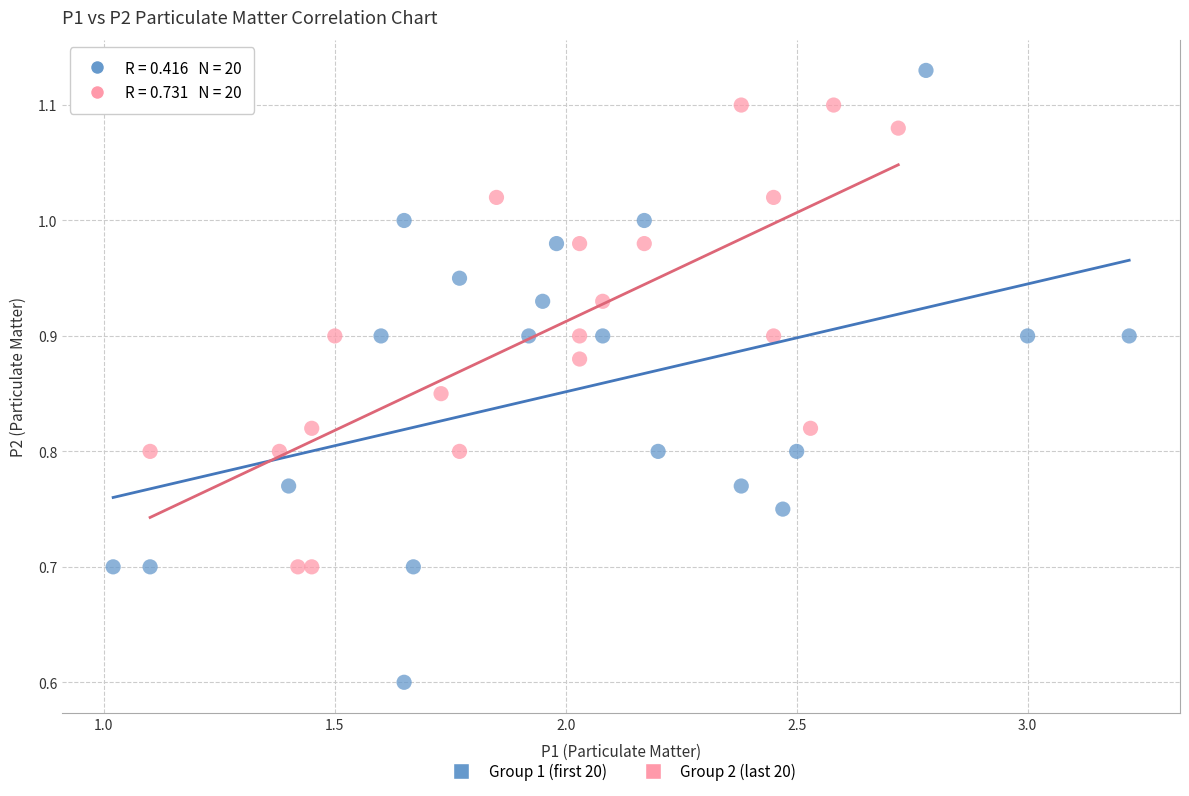

Which series reaches the maximum Y coordinate?

Group 1 (first 20)